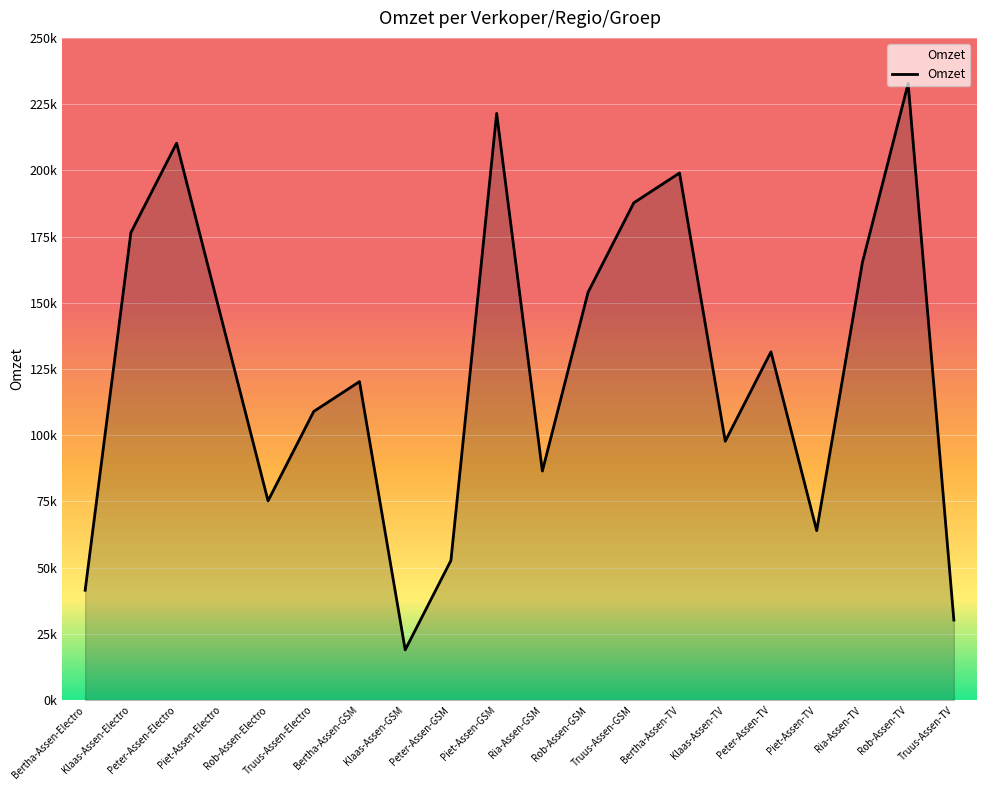

What is the change in value from Piet-Assen-Electro to Peter-Assen-GSM?

-90000